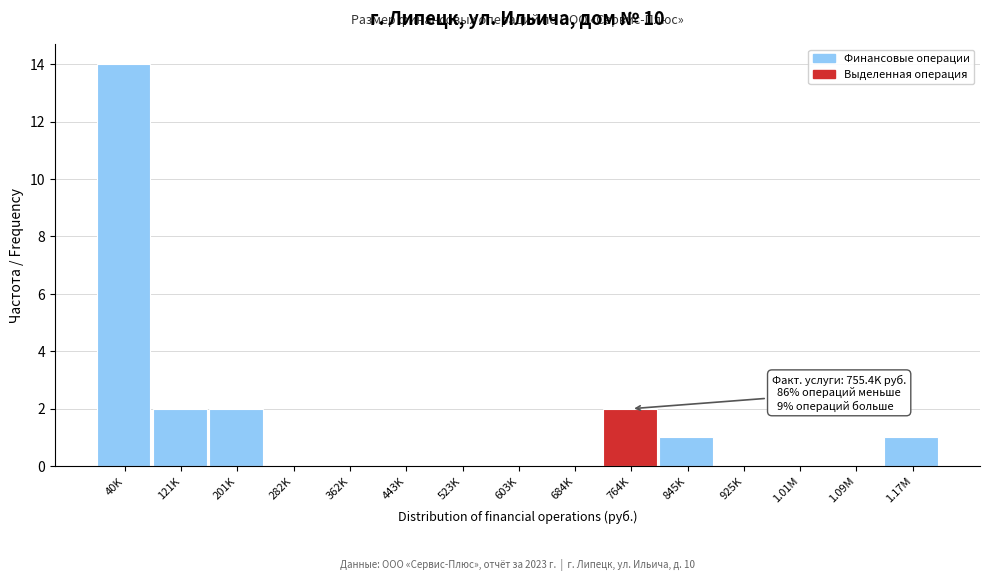

Reading right to left, what are all the values shown in this chart?

1.17M=1	1.09M=0	1.01M=0	925K=0	845K=1	764K=2	684K=0	603K=0	523K=0	443K=0	362K=0	282K=0	201K=2	121K=2	40K=14